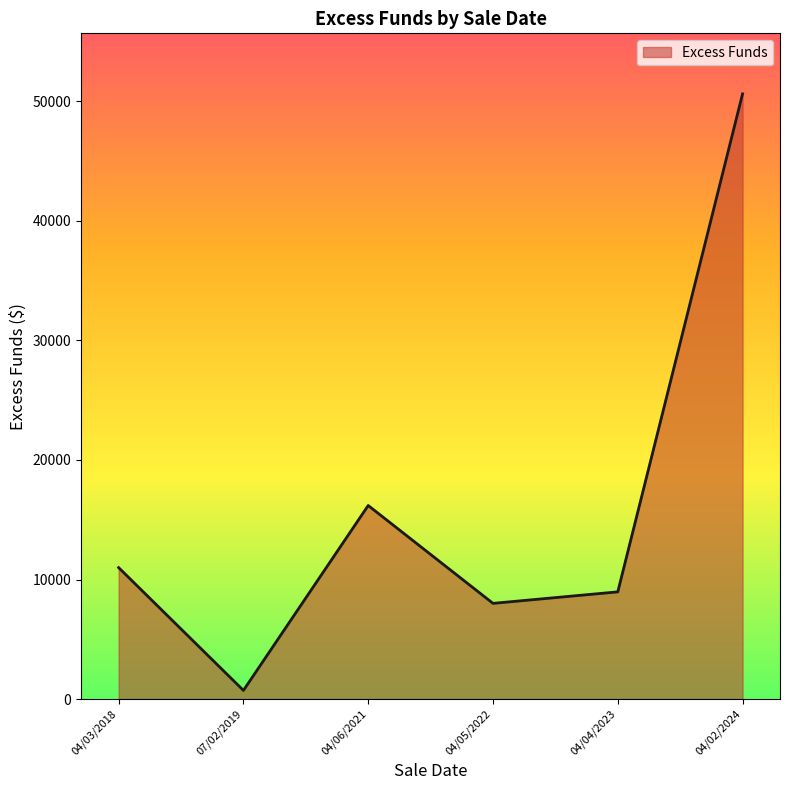

Count the number of categories in the chart.

6